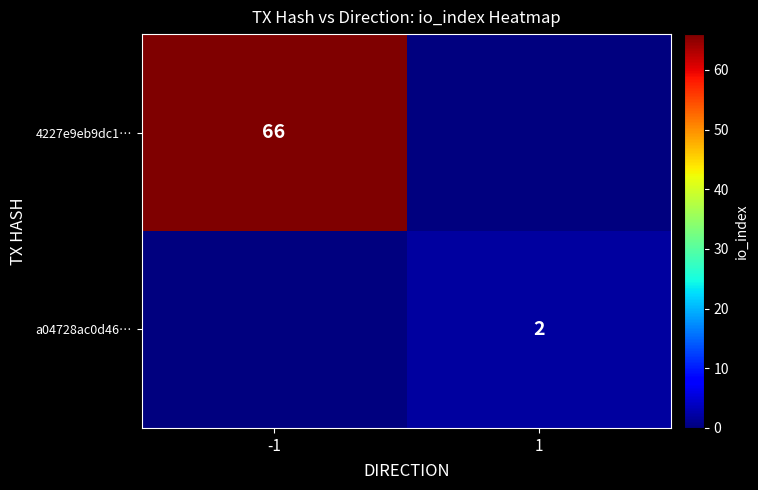

The 4227e9eb9dc1… series shows 16 at -1. True or false?

False